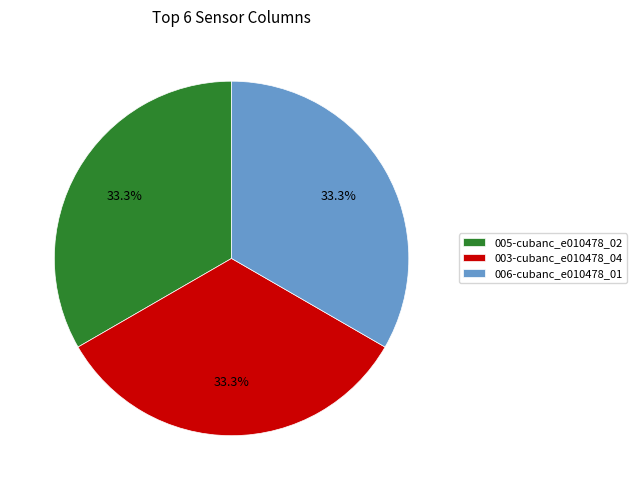

What is the total percentage of 005-cubanc_e010478_02 and 006-cubanc_e010478_01?

66.7%